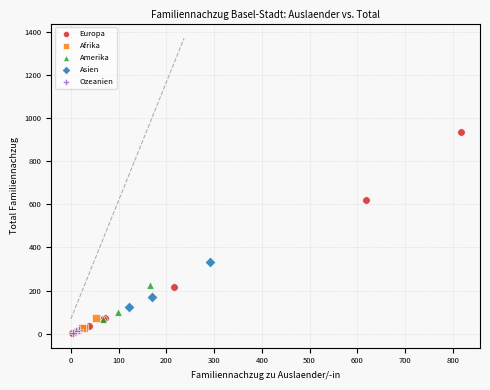

Which series has the largest Y range (max minus min)?

Europa